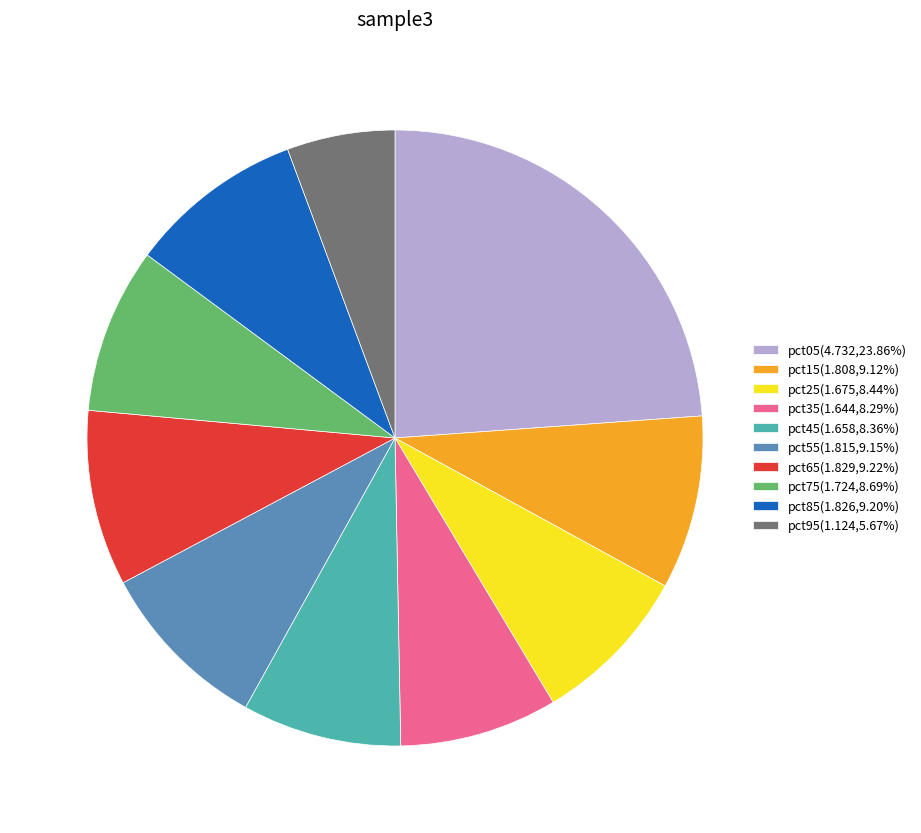

Is pct35 the majority of the pie?

No